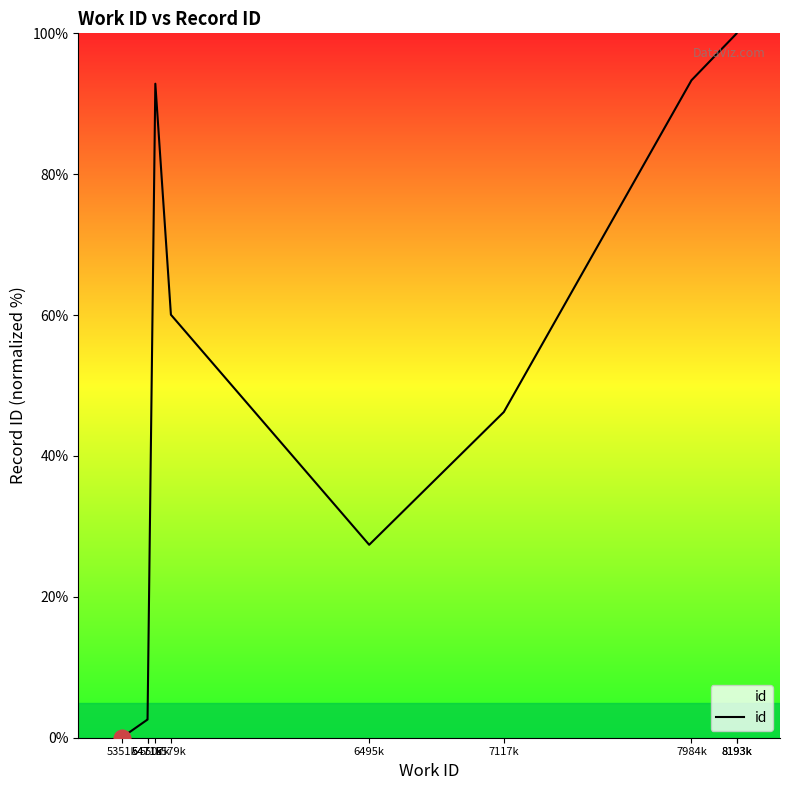

What is the difference between the maximum and minimum values?

100.0